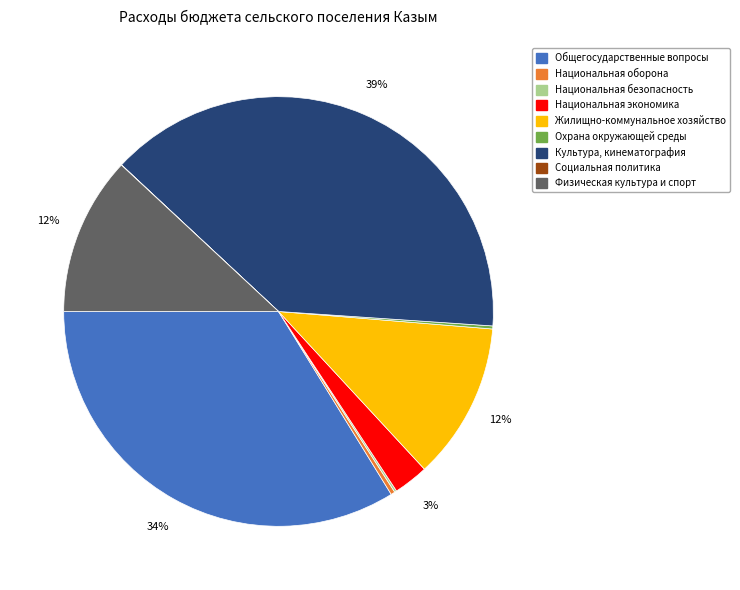

To the nearest percent, what is the difference between the Национальная оборона and Жилищно-коммунальное хозяйство slice percentages?

12%